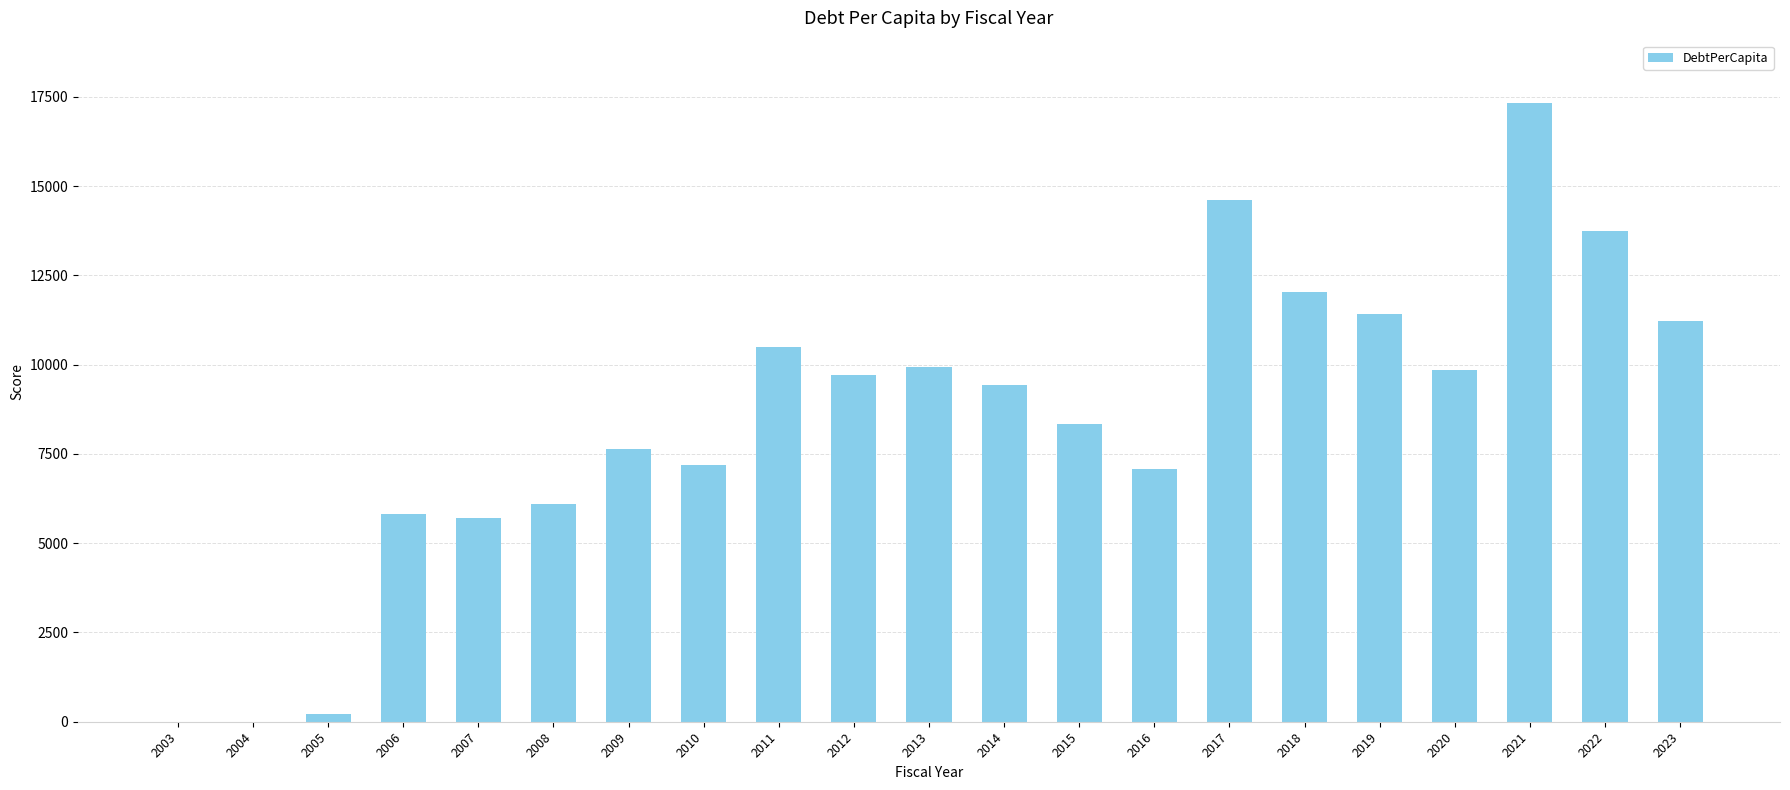

Reading left to right, list all the values displayed in this chart.

2003=0.0	2004=0.0	2005=215.8	2006=5828.6	2007=5716.8	2008=6091.2	2009=7635.1	2010=7201.4	2011=10502.0	2012=9706.7	2013=9927.5	2014=9433.4	2015=8345.5	2016=7075.1	2017=14602.5	2018=12031.1	2019=11418.4	2020=9849.9	2021=17341.7	2022=13739.9	2023=11215.5